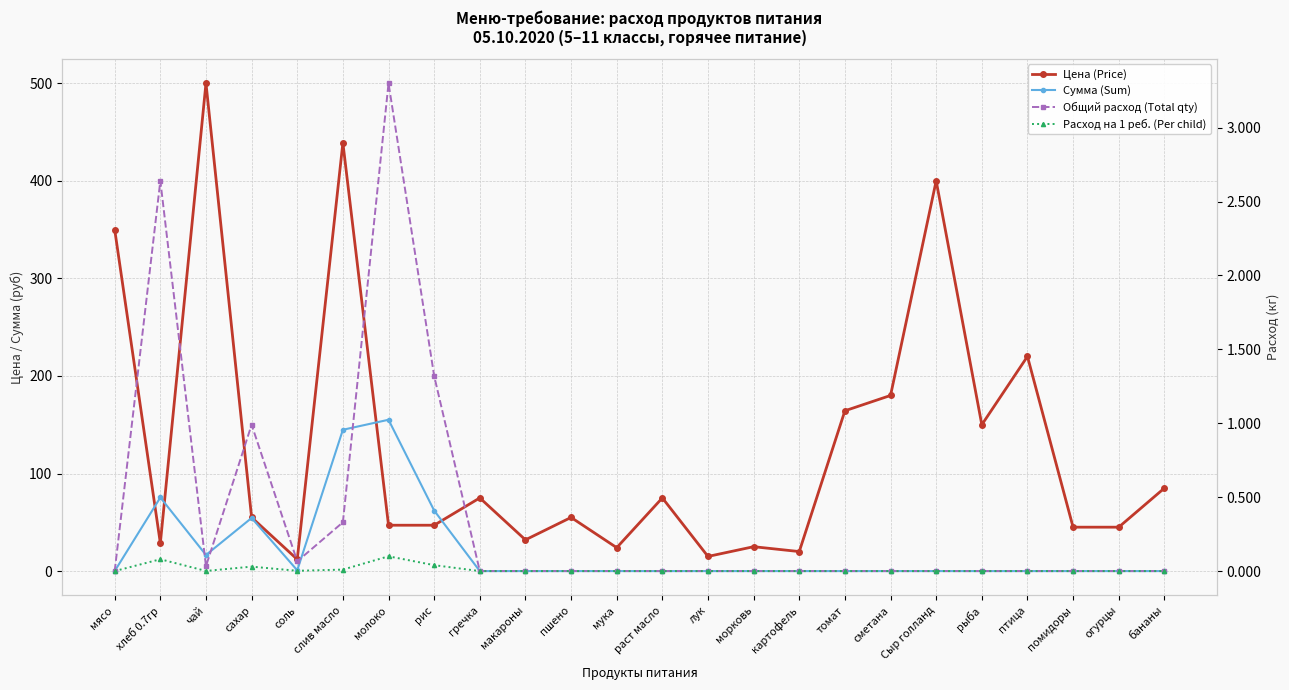

List the series in order of their peak value, lowest first.

Расход на 1 реб. (Per child), Общий расход (Total qty), Сумма (Sum), Цена (Price)